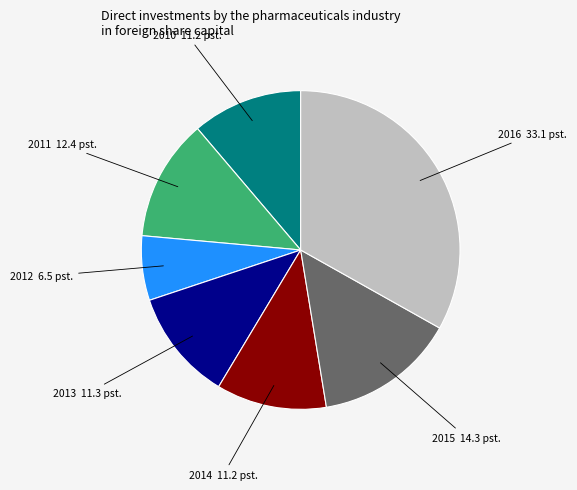

How many slices are in this pie chart?

7